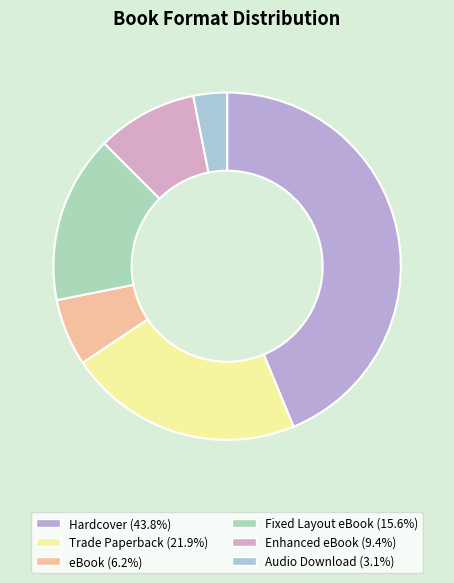

Is it true that Trade Paperback is 12% of the pie?

False